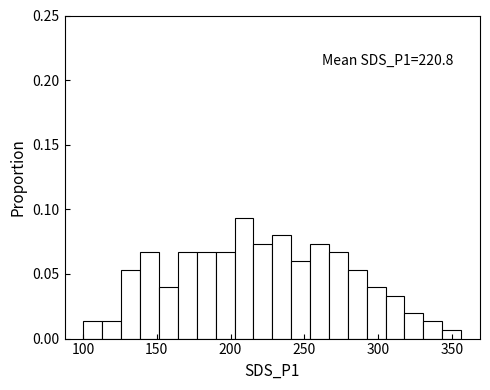

Around what value on the x-axis is the tallest bar? Give the approximate position of its centre, as read against the axis.

210